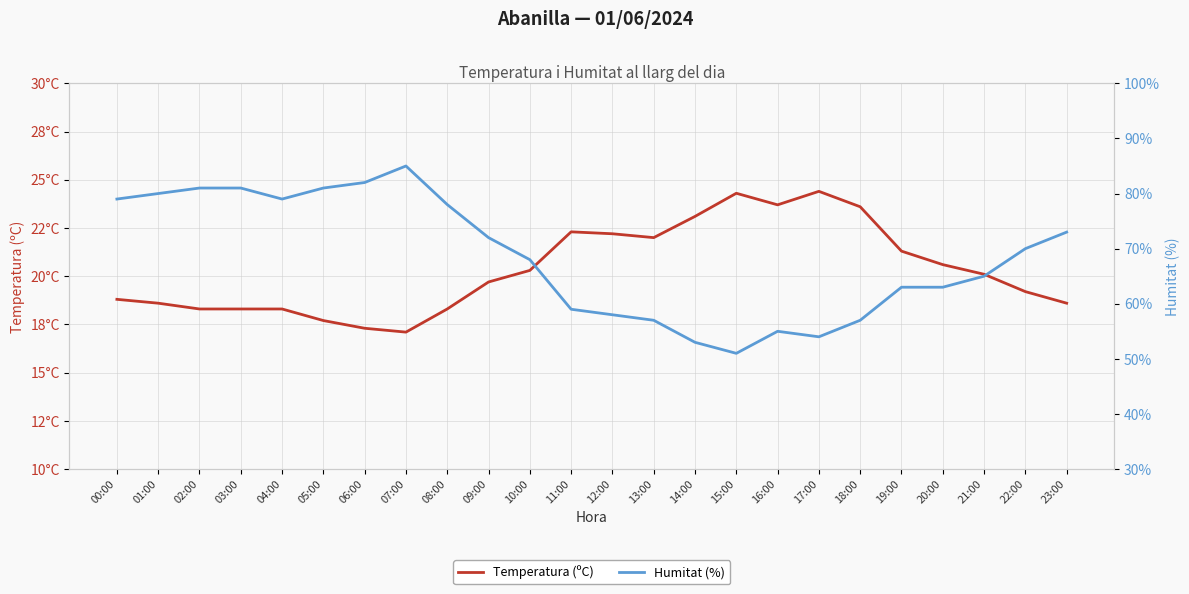

Which series has the largest total across all categories?

Humitat (%)